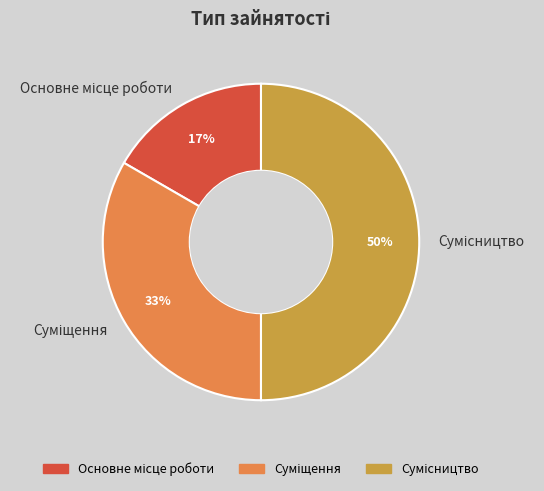

To the nearest percent, what is the difference between the largest and smallest slice percentages?

33%